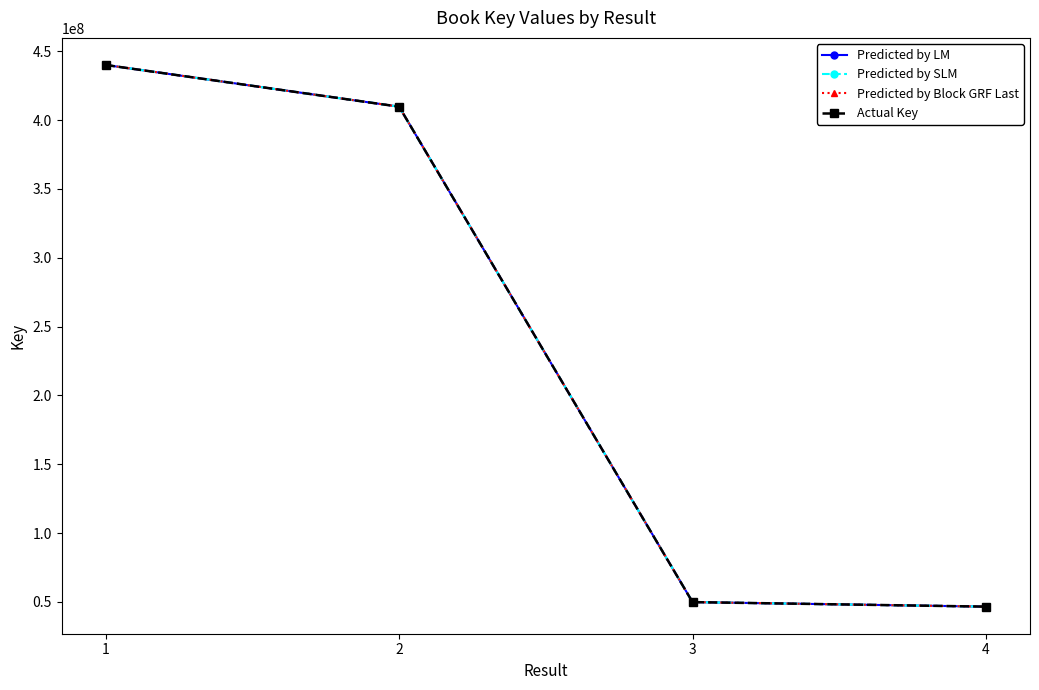

True or false: Predicted by LM and Predicted by SLM cross at least once.

False